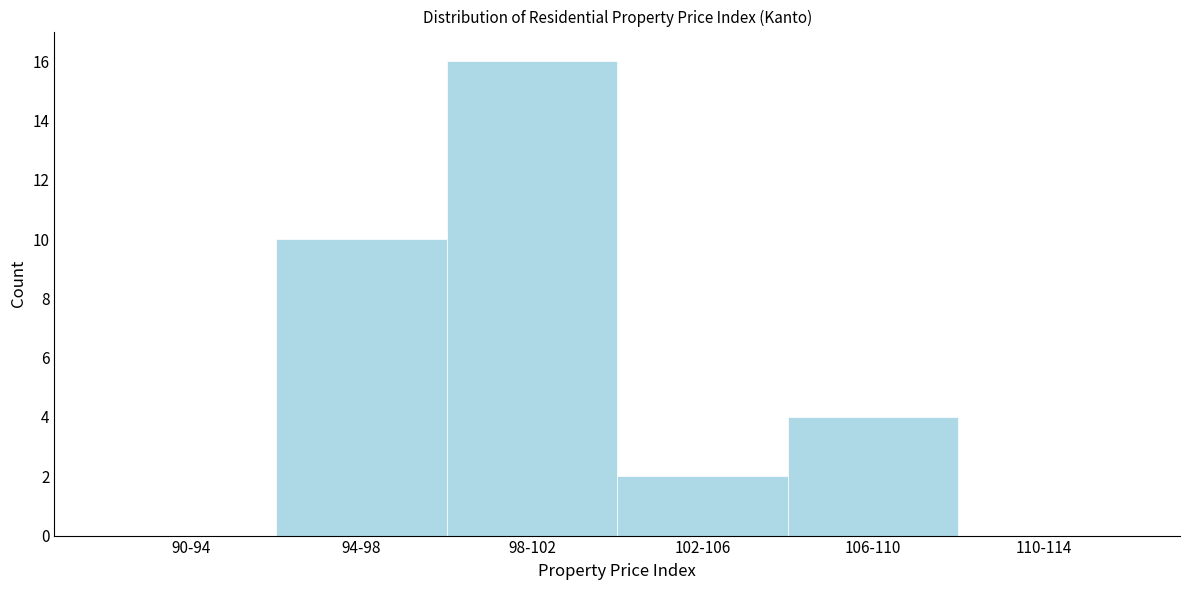

Reading left to right, list all the values displayed in this chart.

90-94=0	94-98=10	98-102=16	102-106=2	106-110=4	110-114=0